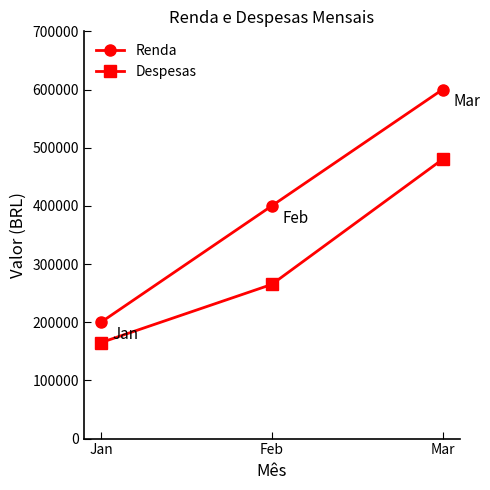

Which category has the lowest value across all series?

Jan